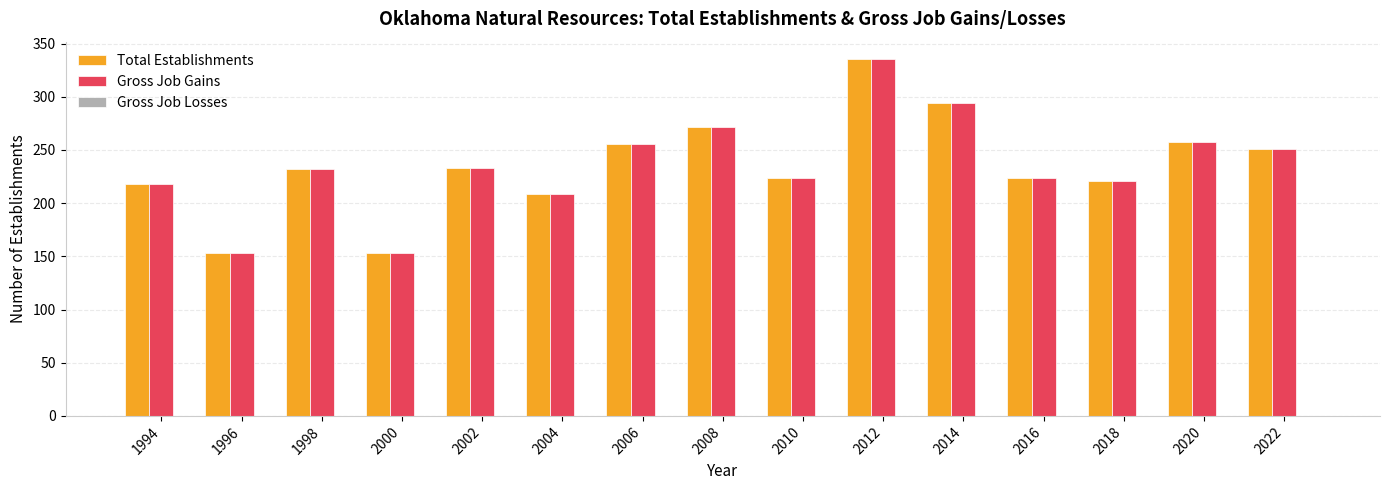

The value of Total Establishments at 2018 is 117. True or false?

False